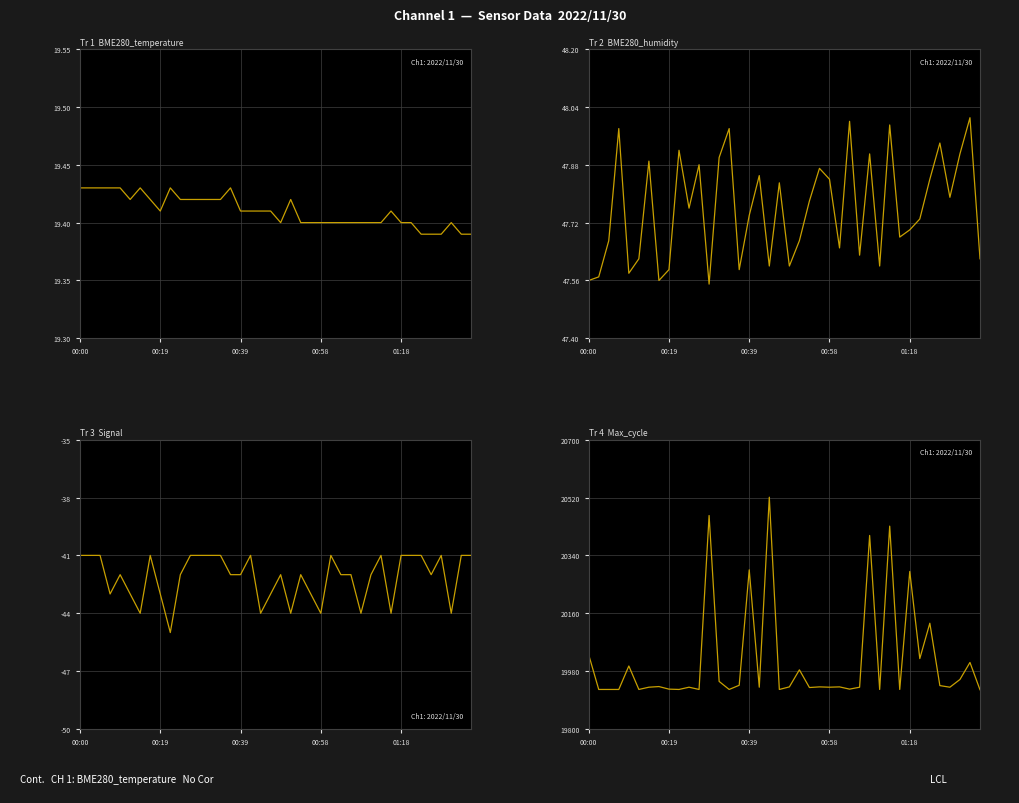

True or false: BME280_humidity and Signal cross at least once.

False